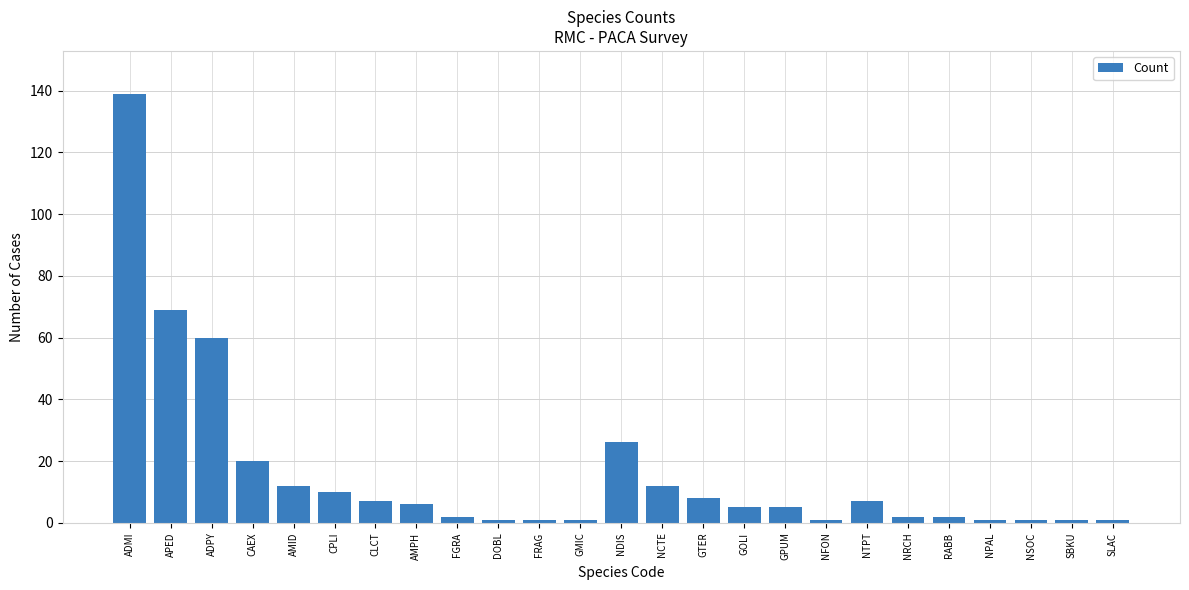

Which has a higher value, NCTE or GOLI?

NCTE